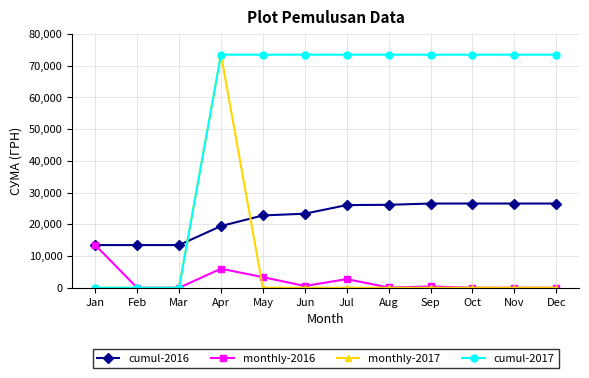

What is the highest value of the cumul-2016 series?

26556.7